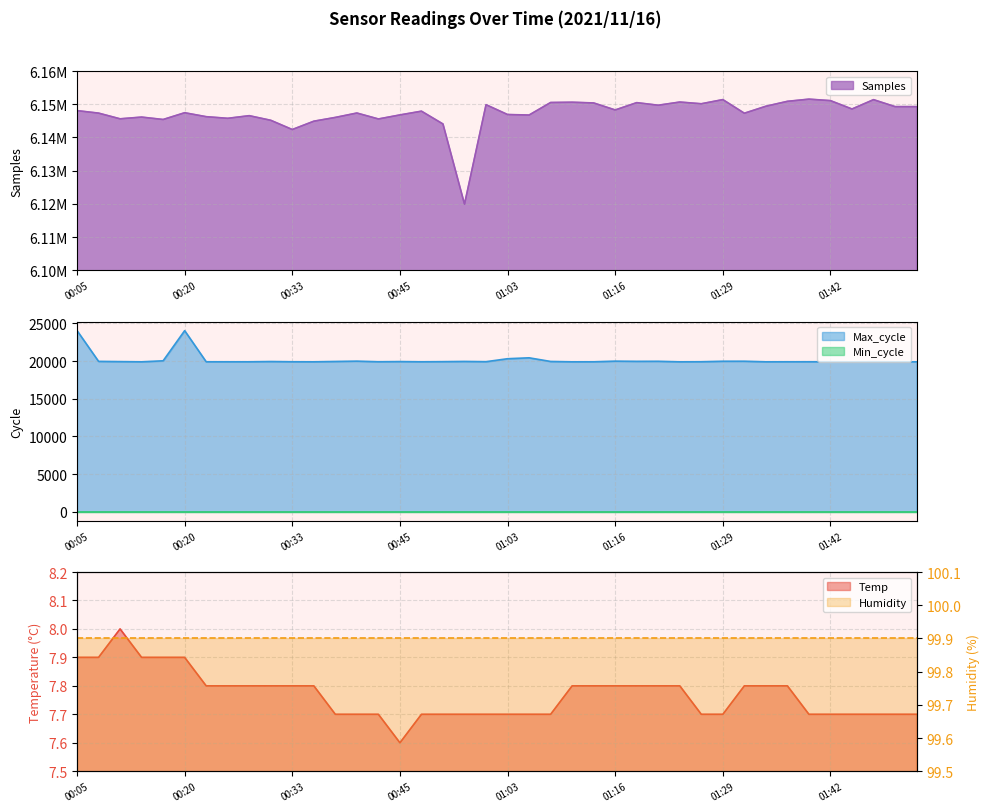

What is the difference between the maximum and minimum values in the Max_cycle series?

4150